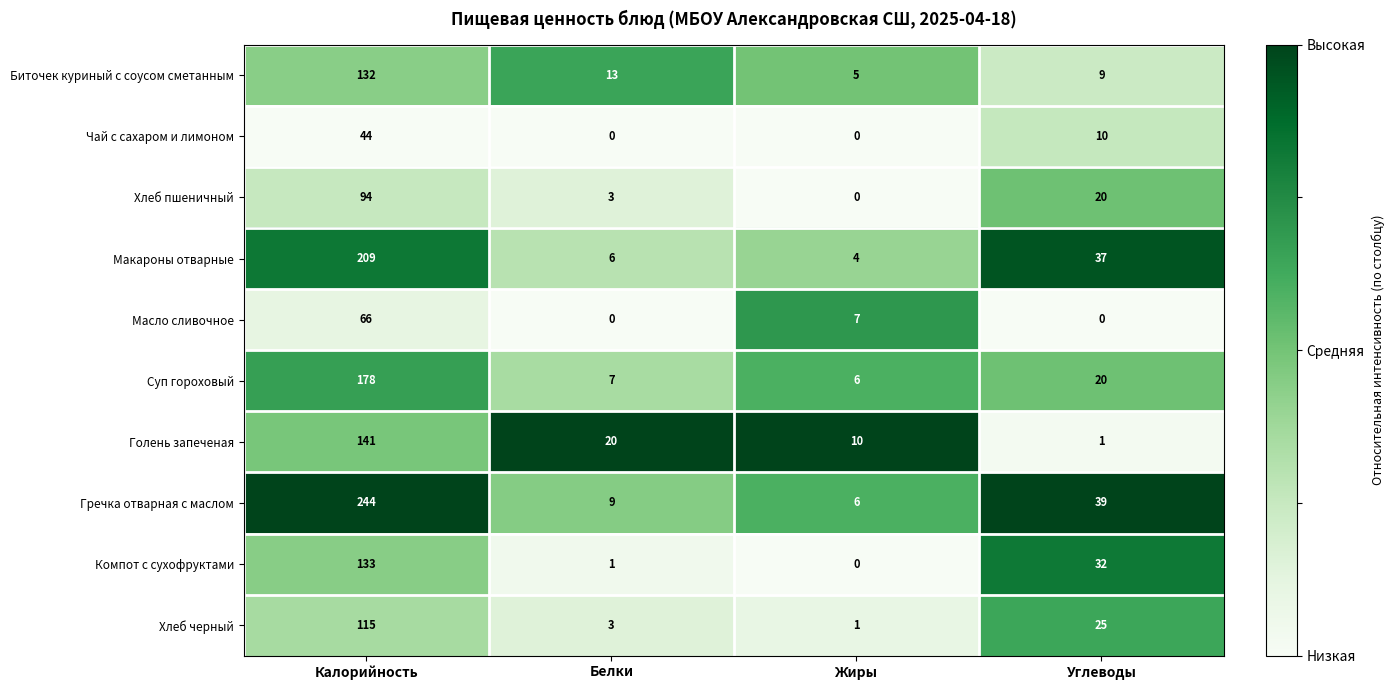

Which series has the largest range (max minus min)?

Гречка отварная с маслом